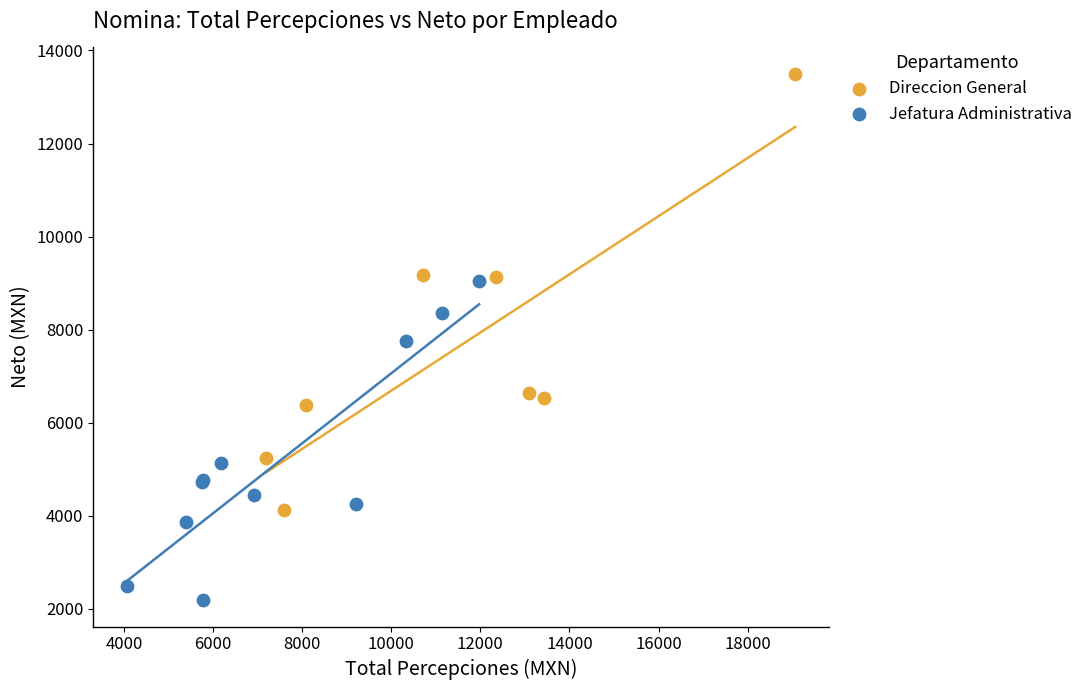

Which series has the largest Y range (max minus min)?

Direccion General